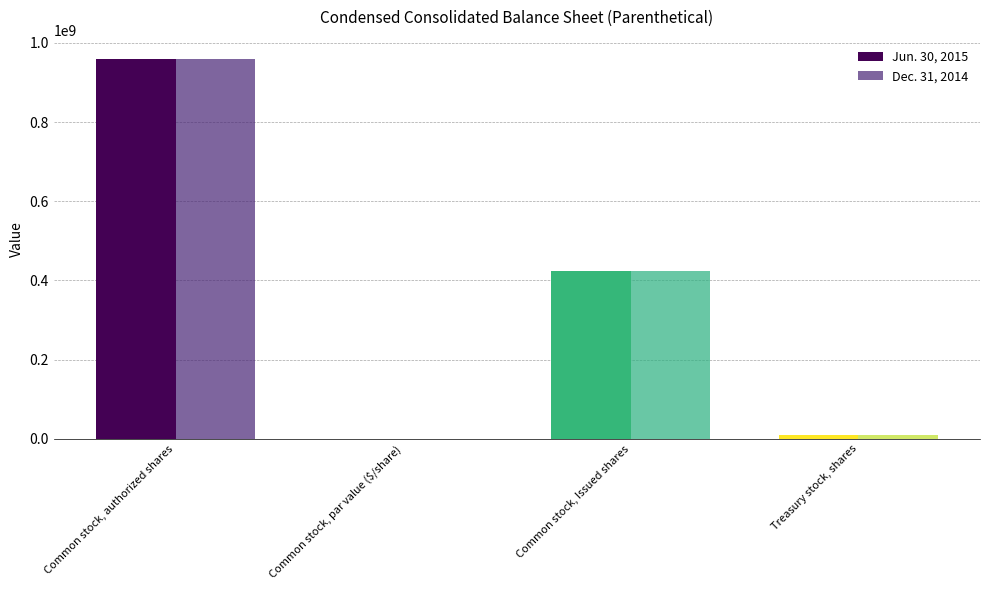

At which label does Dec. 31, 2014 reach its peak?

Common stock, authorized shares